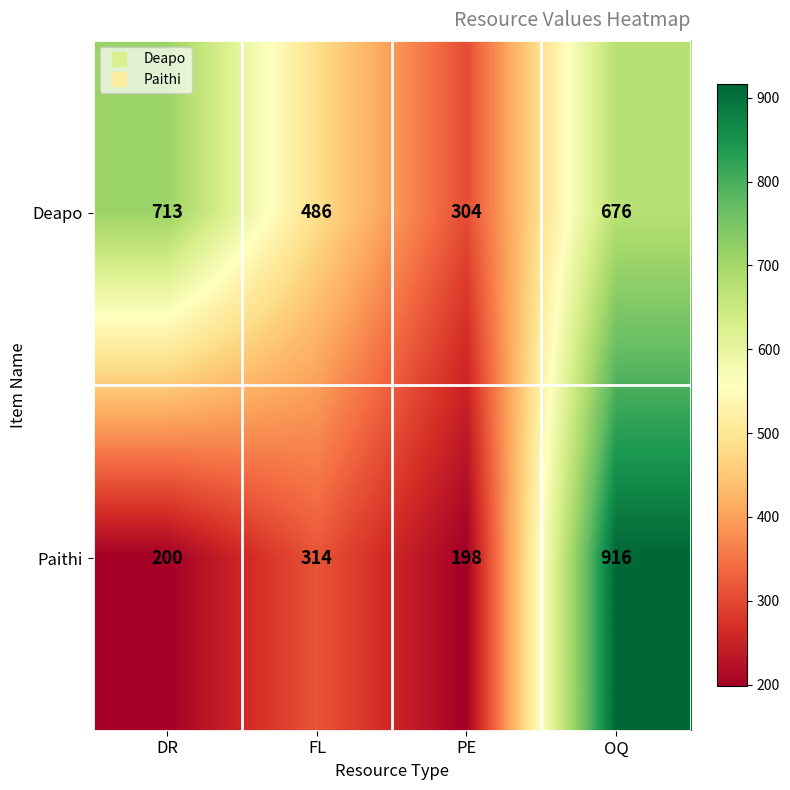

Which category has the highest value across all series?

OQ